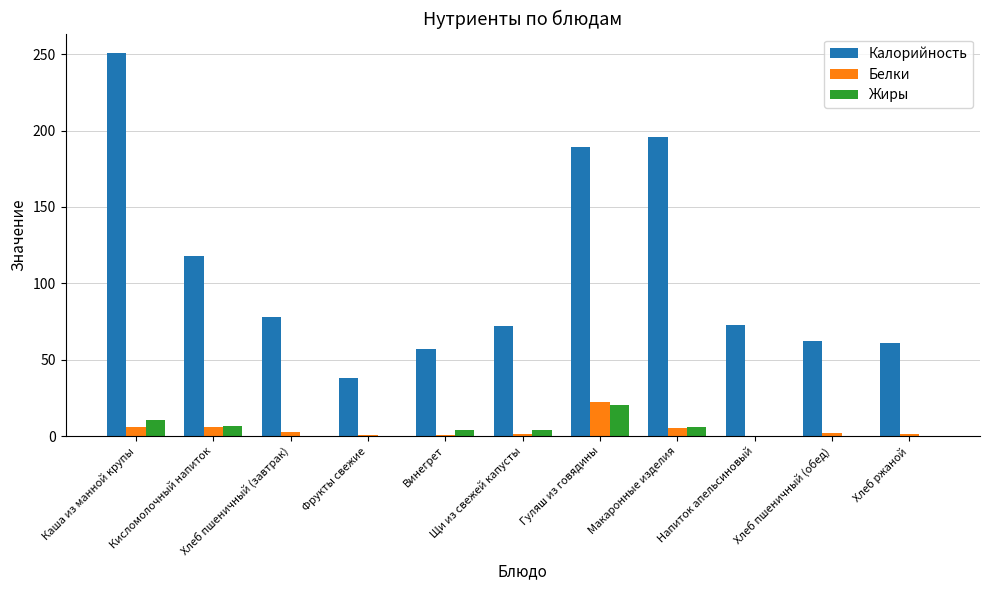

What are all the series names shown in the legend?

Калорийность, Белки, Жиры